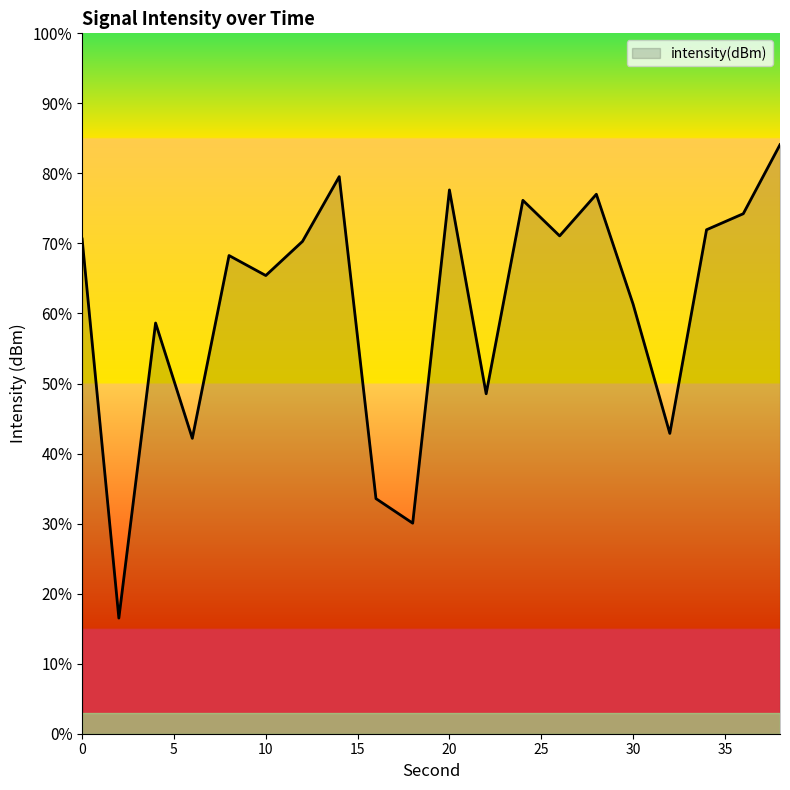

What is the greatest value displayed?

84.1